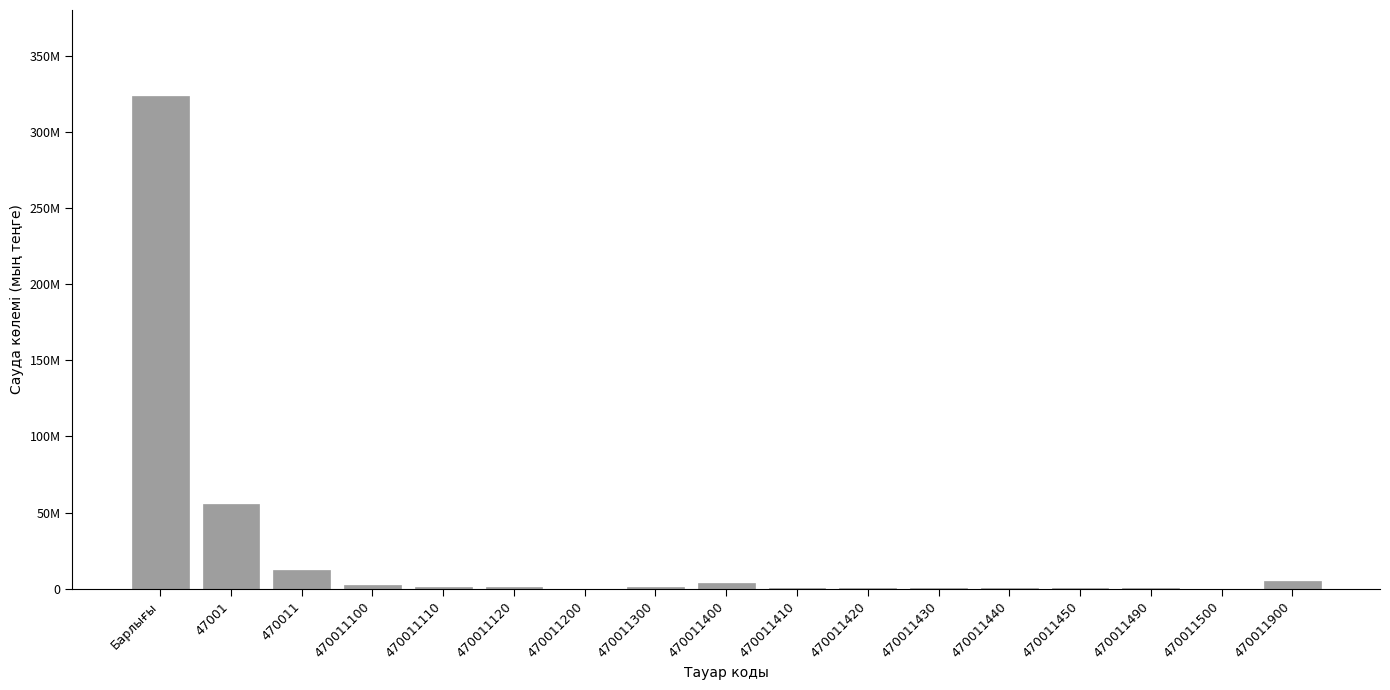

The chart shows a value of 445272 at 470011490. True or false?

True